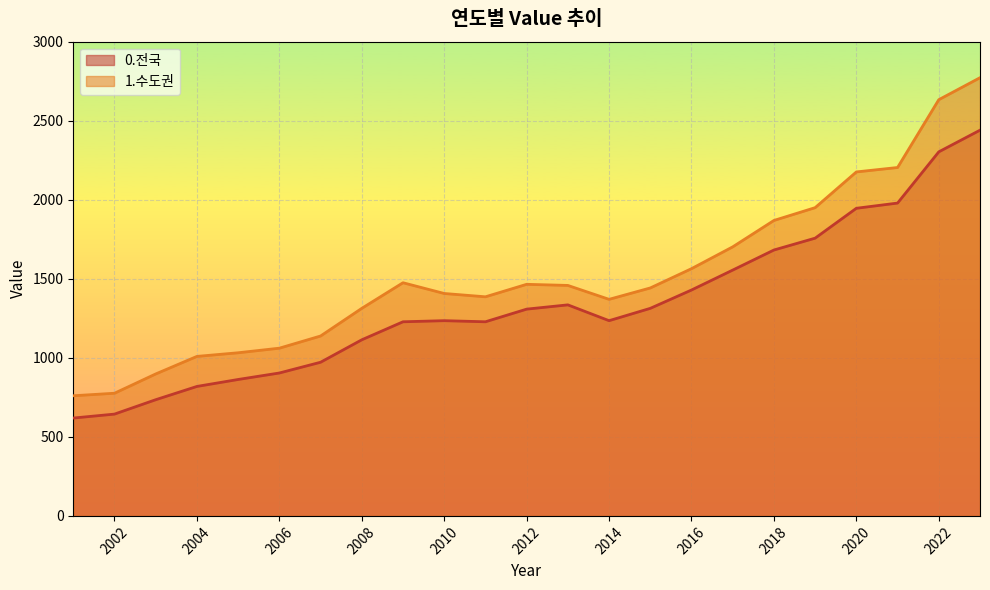

How many interior local valleys does the 1.수도권 series have?

2